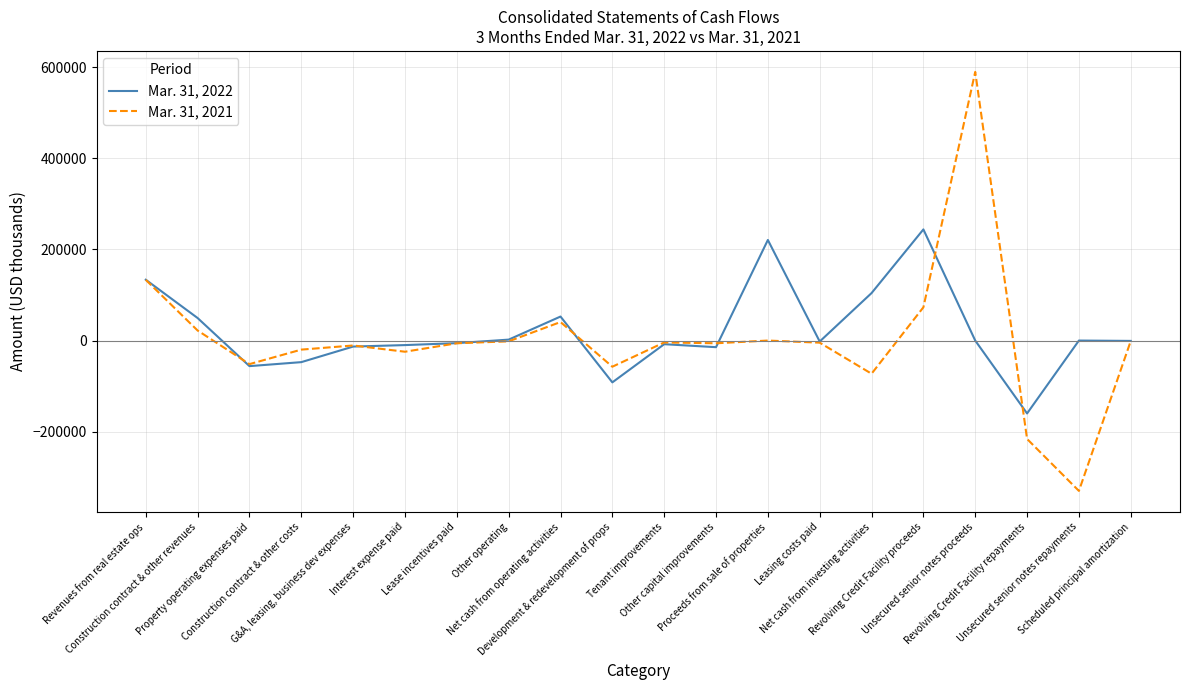

Which label corresponds to the largest value in the chart?

Unsecured senior notes proceeds